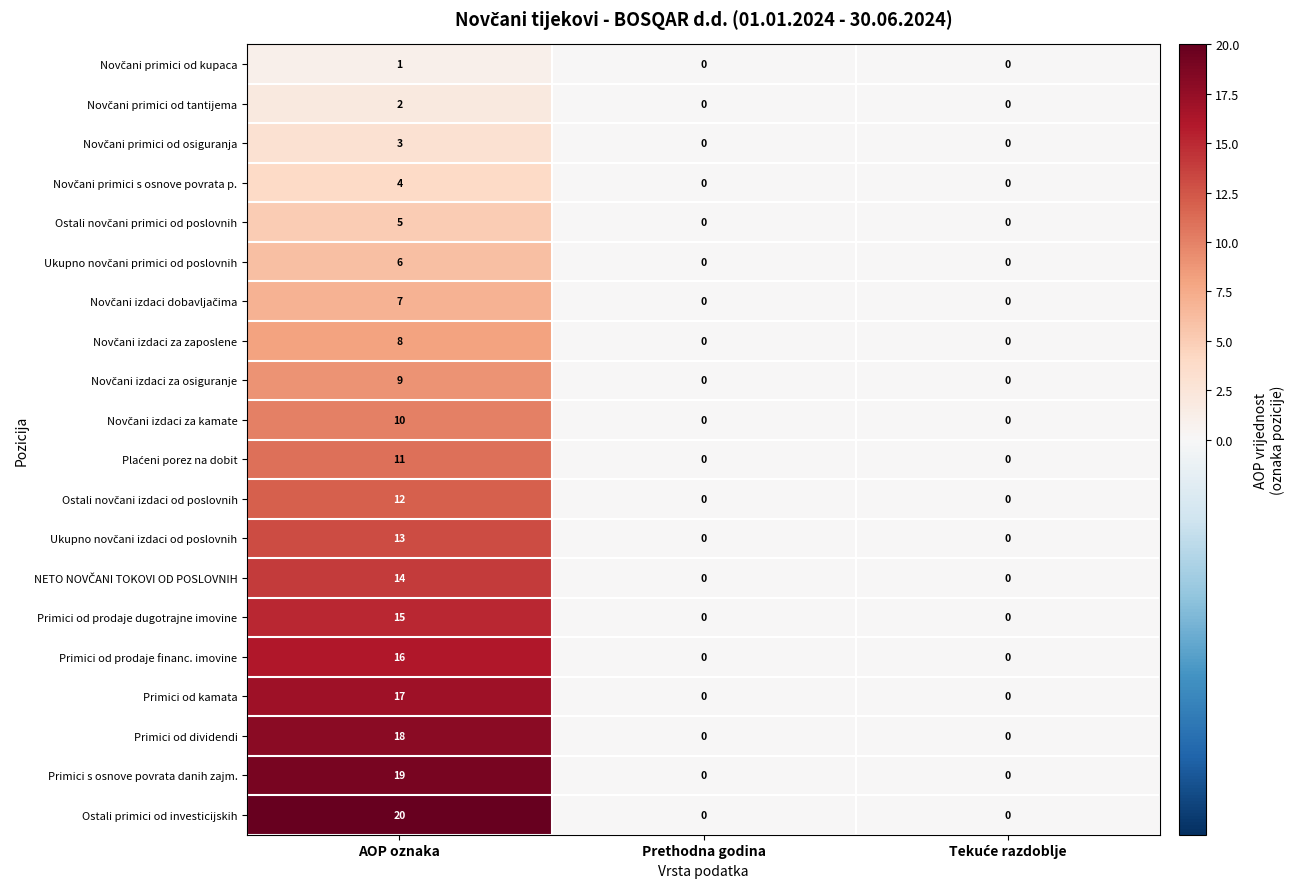

How many categories are shown in the chart?

3